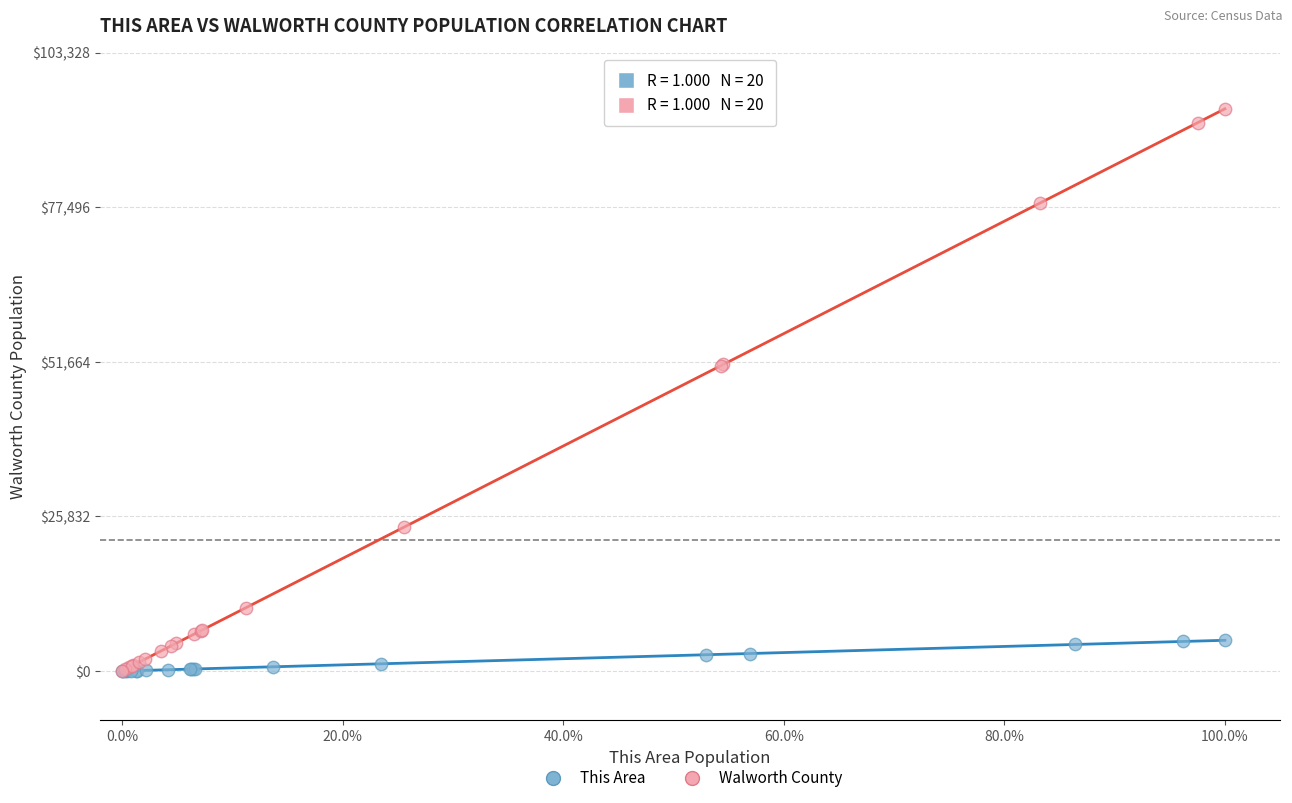

Which series has the widest spread of Y values?

Walworth County